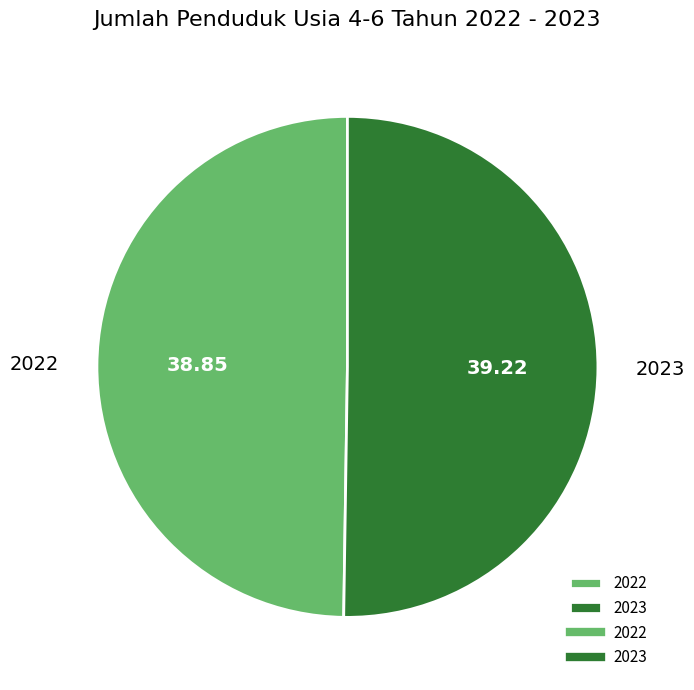

Approximately how many times larger is the value at 2023 compared to 2022?

1.0